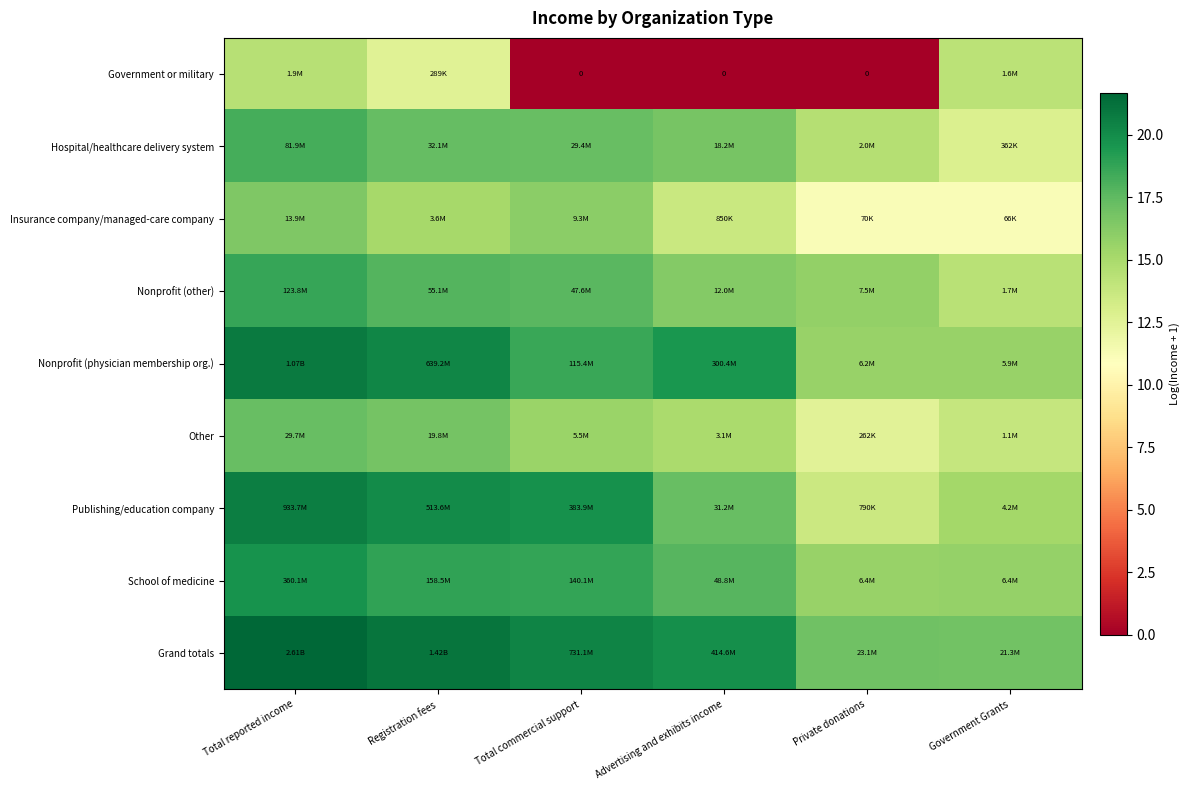

How many data points in Publishing/education company are above 19?

3